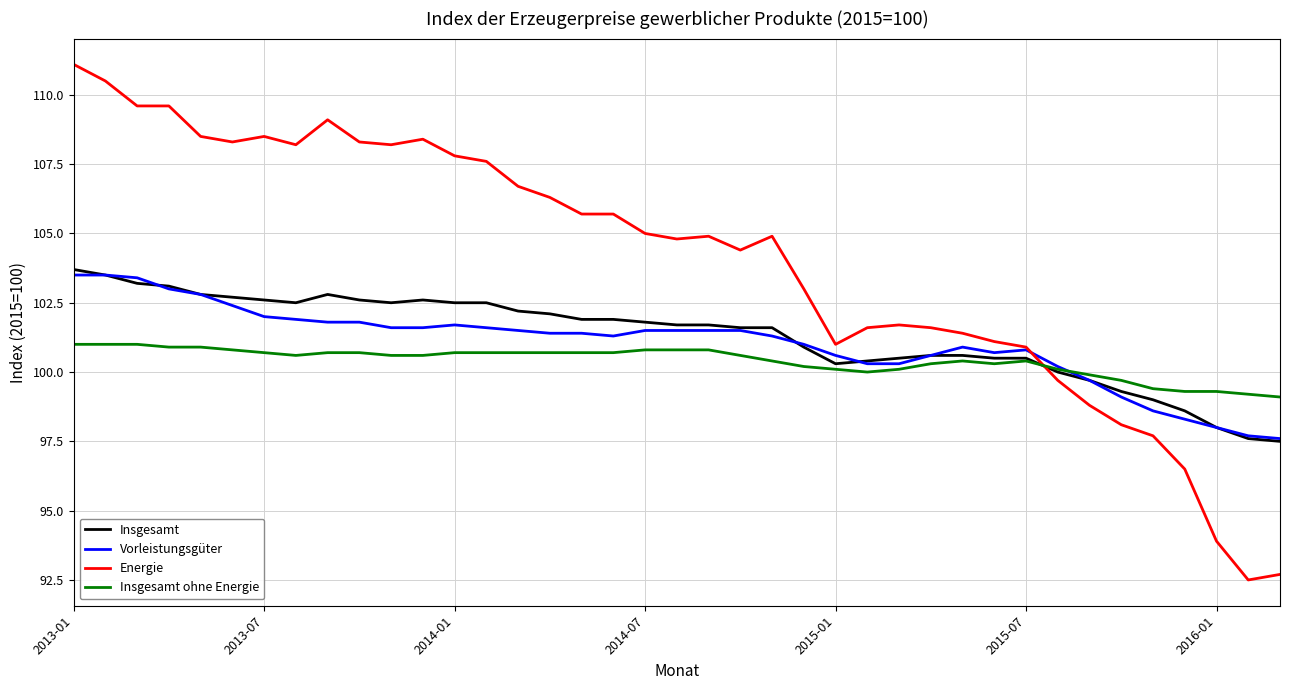

What is the greatest value displayed?

111.1